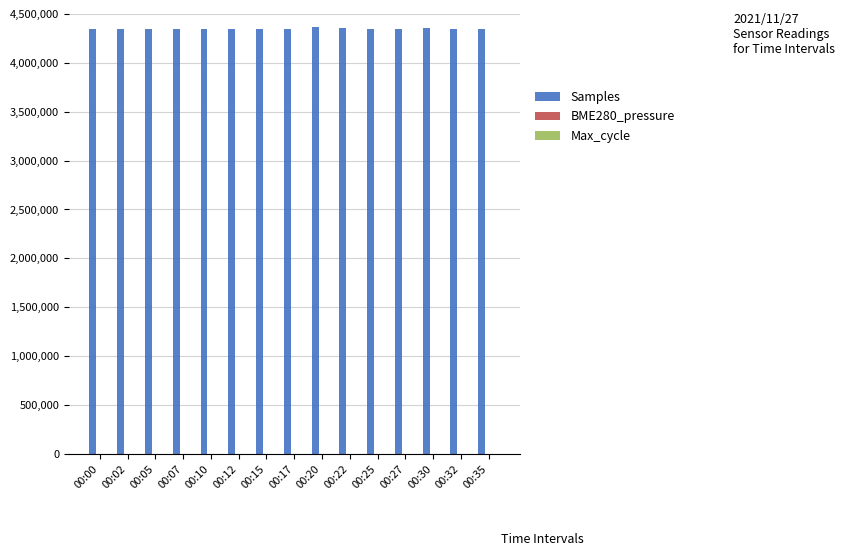

What is the greatest value displayed?

4363138.0